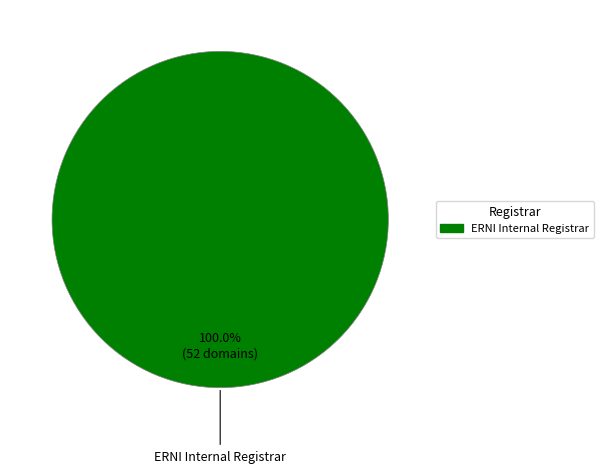

How many segments does this pie chart have?

1